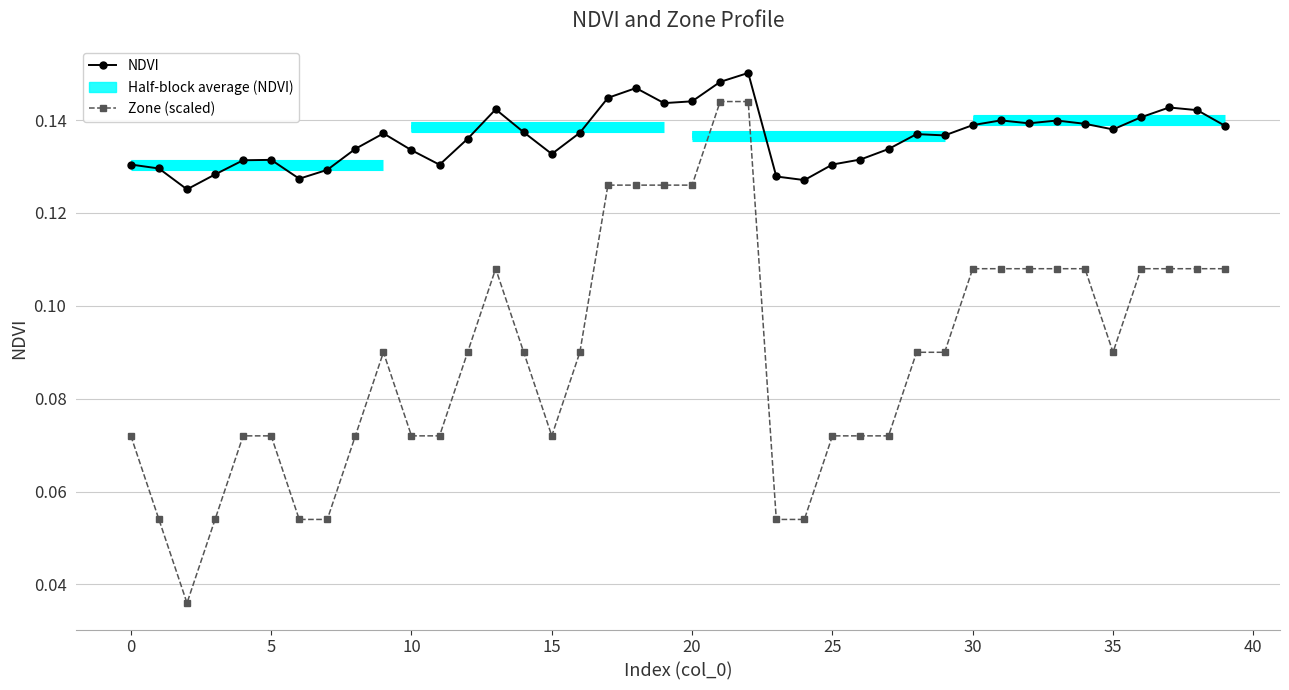

Reading left to right, extract all data points from this chart.

NDVI: 0.1	0.1	0.1	0.1	0.1	0.1	0.1	0.1	0.1	0.1	0.1	0.1	0.1	0.1	0.1	0.1	0.1	0.1	0.1	0.1	0.1	0.1	0.2	0.1	0.1	0.1	0.1	0.1	0.1	0.1	0.1	0.1	0.1	0.1	0.1	0.1	0.1	0.1	0.1	0.1
Zone (scaled): 0.1	0.1	0.0	0.1	0.1	0.1	0.1	0.1	0.1	0.1	0.1	0.1	0.1	0.1	0.1	0.1	0.1	0.1	0.1	0.1	0.1	0.1	0.1	0.1	0.1	0.1	0.1	0.1	0.1	0.1	0.1	0.1	0.1	0.1	0.1	0.1	0.1	0.1	0.1	0.1